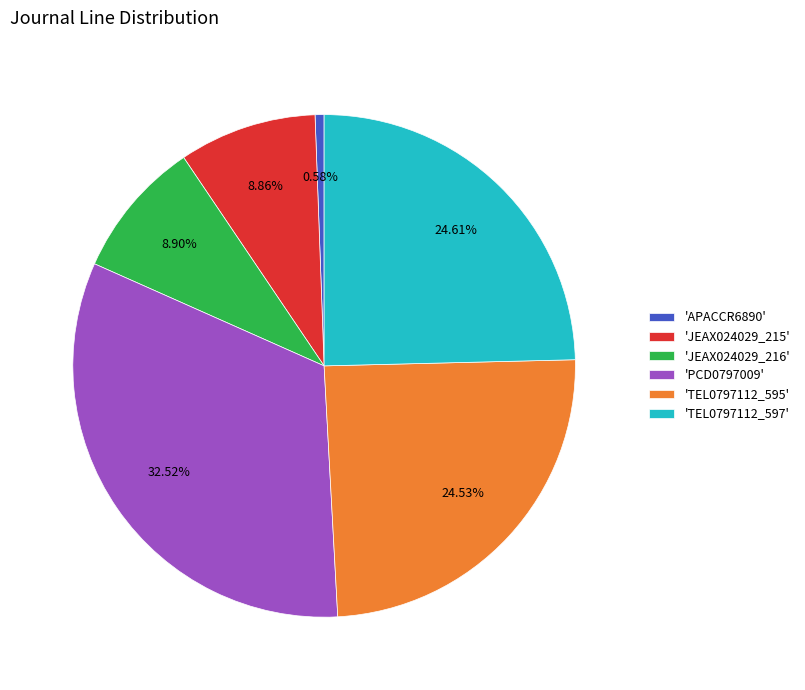

What is the smallest slice in the pie chart?

'APACCR6890'